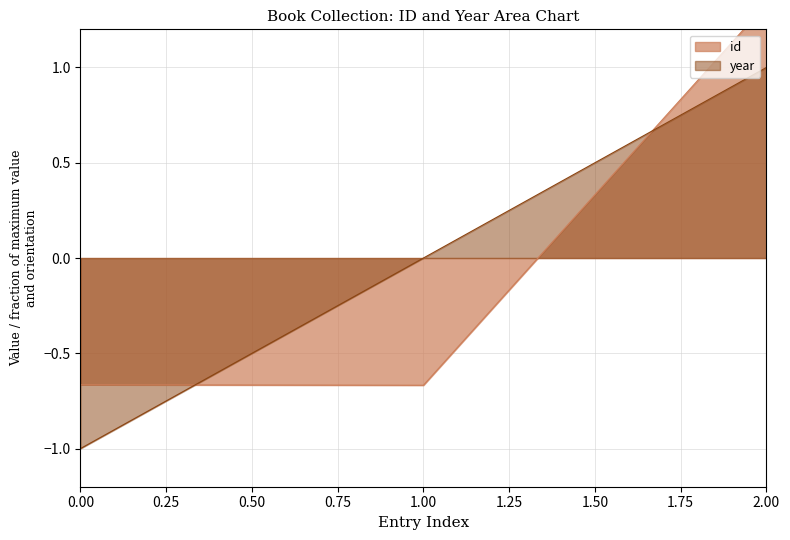

How many data points does each series have?

3